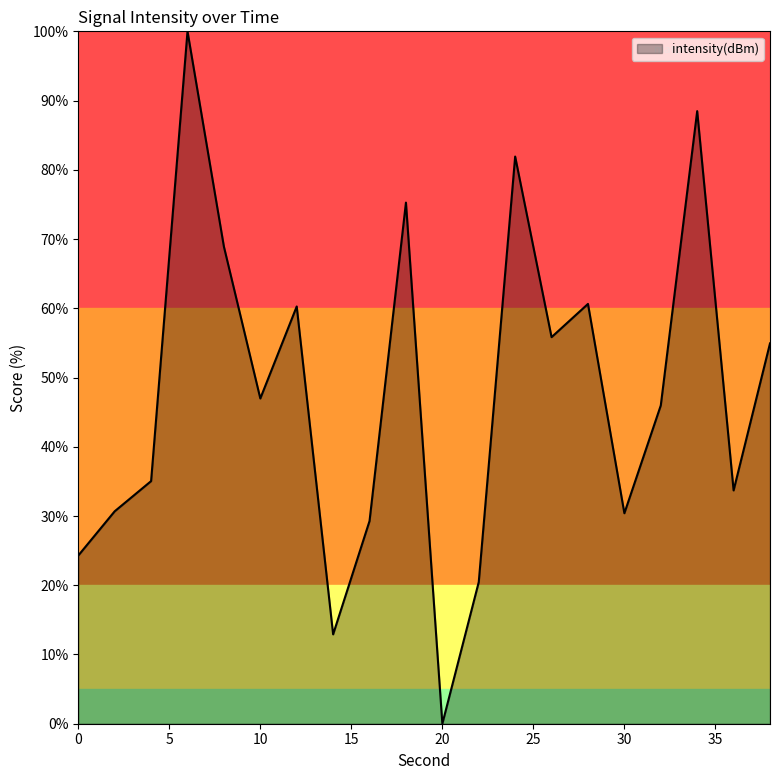

How many interior local valleys (lower than both neighbors) does the data have?

6